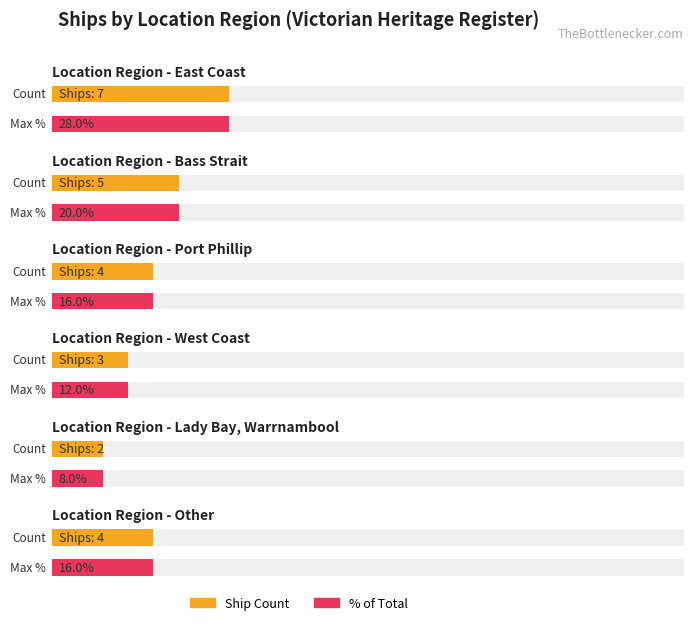

How many data points are less than 4?

2